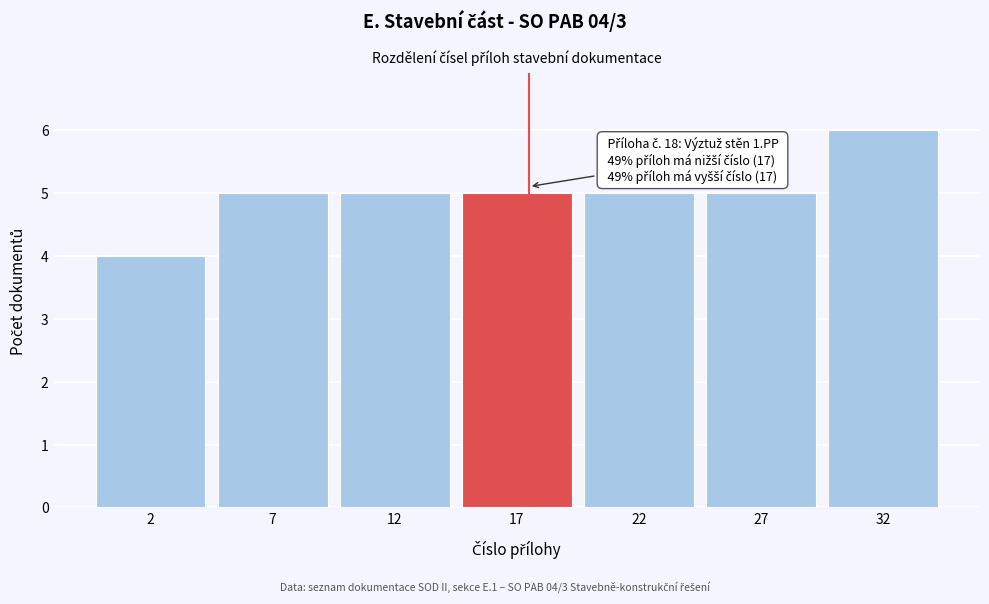

Reading left to right, transcribe all the data shown in this chart.

4	5	5	5	5	5	6